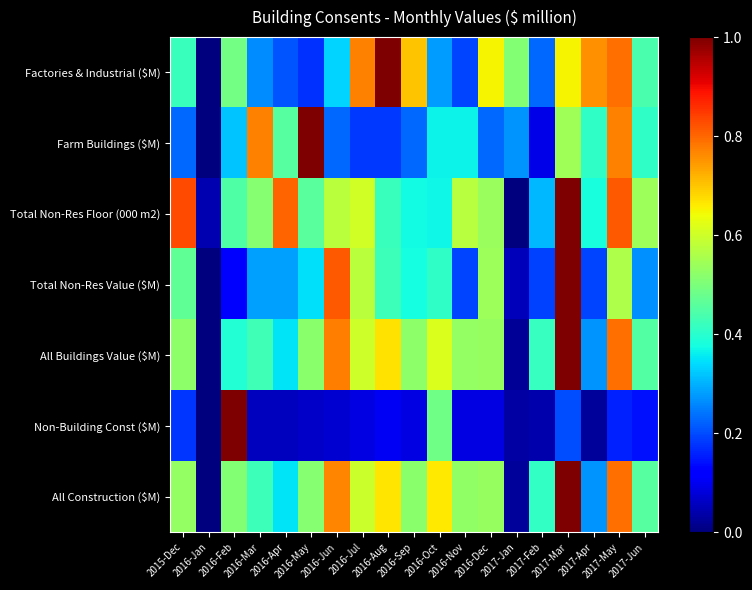

Count the number of categories in the chart.

19